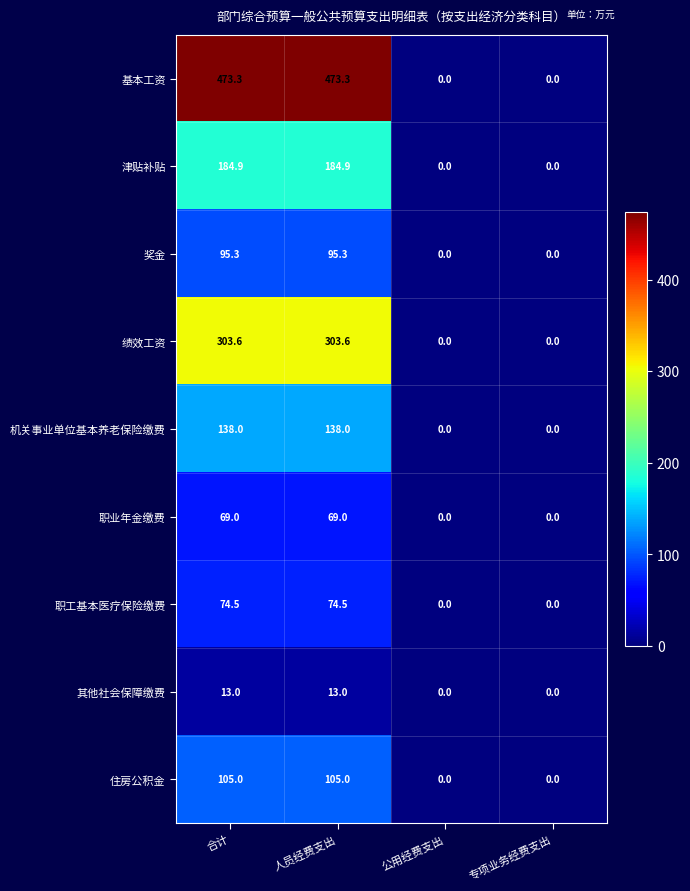

Which series has the largest total across all categories?

基本工资